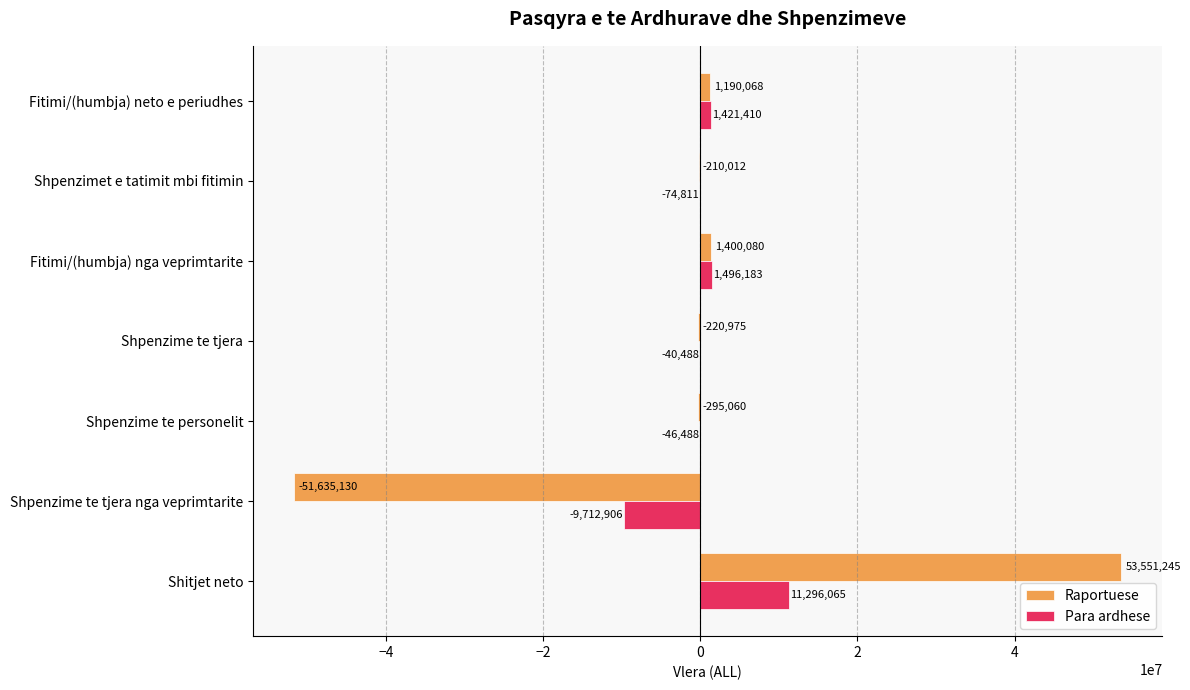

Which series has the largest total across all categories?

Para ardhese